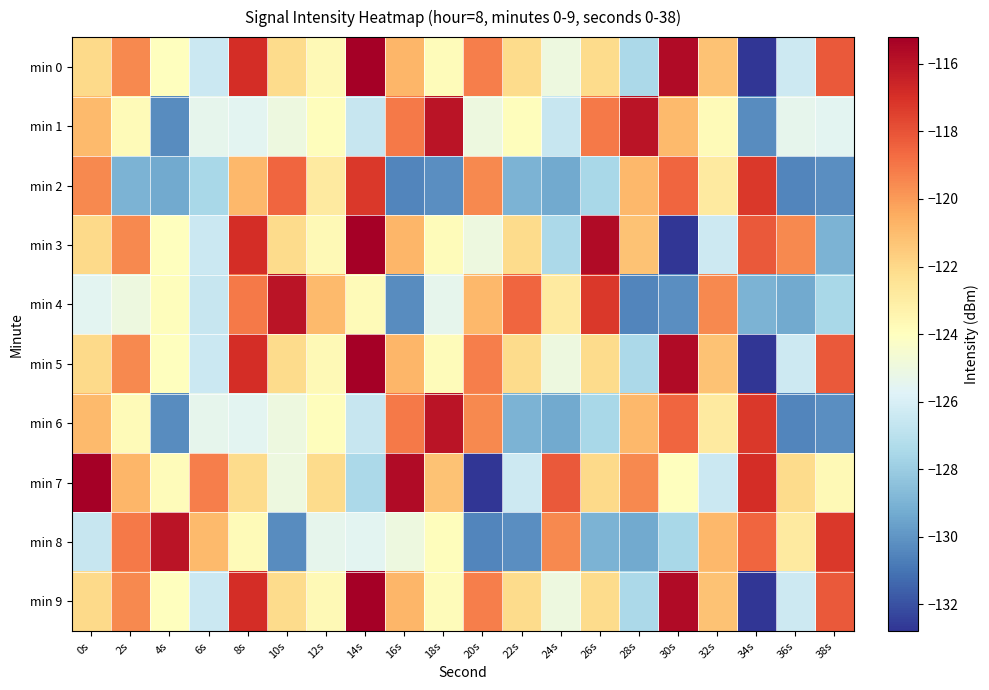

Which label corresponds to the largest value in the chart?

14s